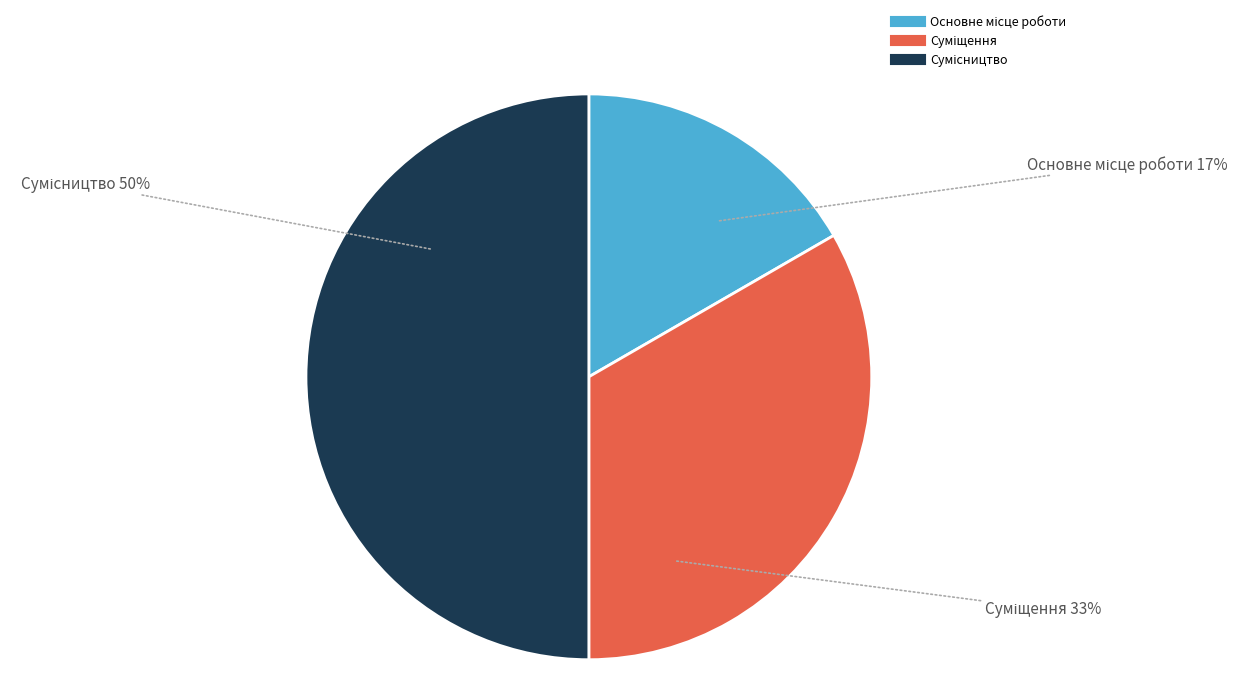

To the nearest percent, what is the difference between the largest and smallest slice percentages?

33%